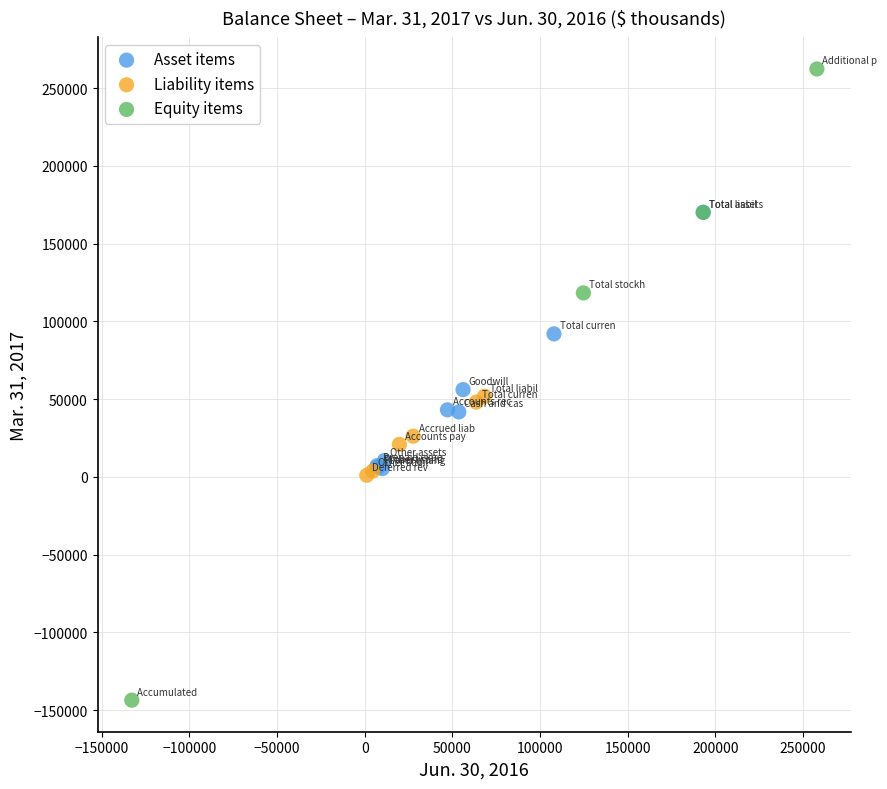

Which series reaches the minimum Y coordinate?

Equity items